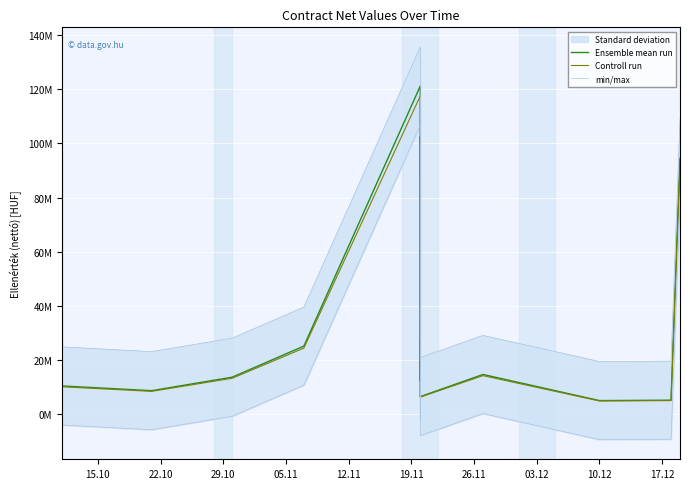

True or false: Ensemble mean run and Controll run intersect in this chart.

False